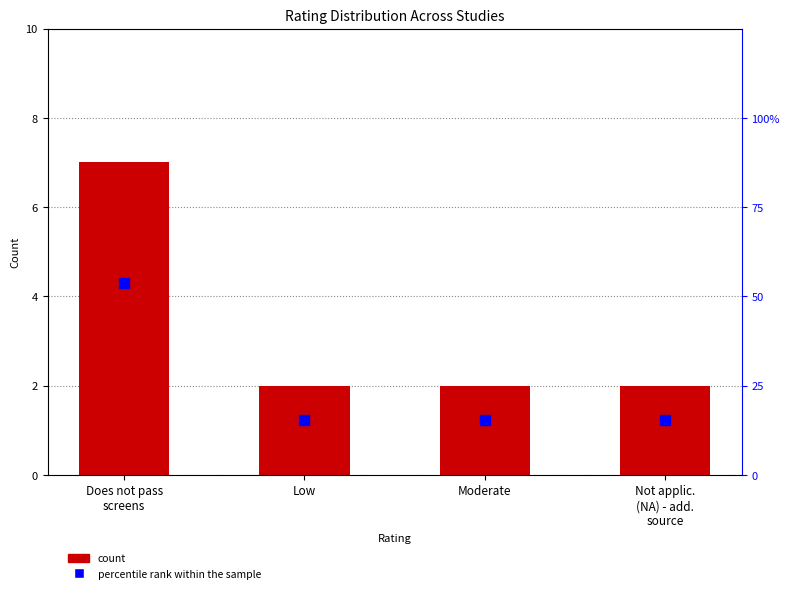

What is the sum of the count values at Low and Not applic.
(NA) - add.
source?

4.0